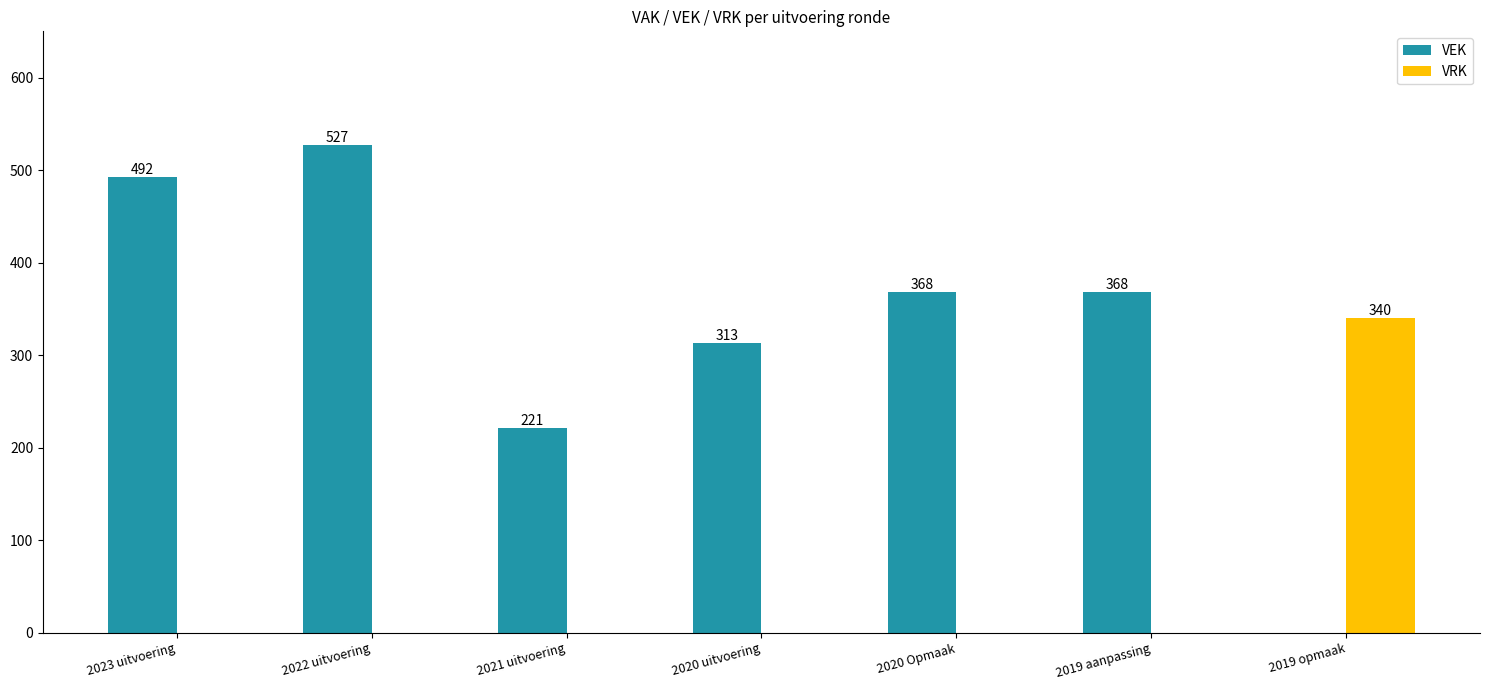

Which series changed the most between 2022 uitvoering and 2020 Opmaak?

VEK